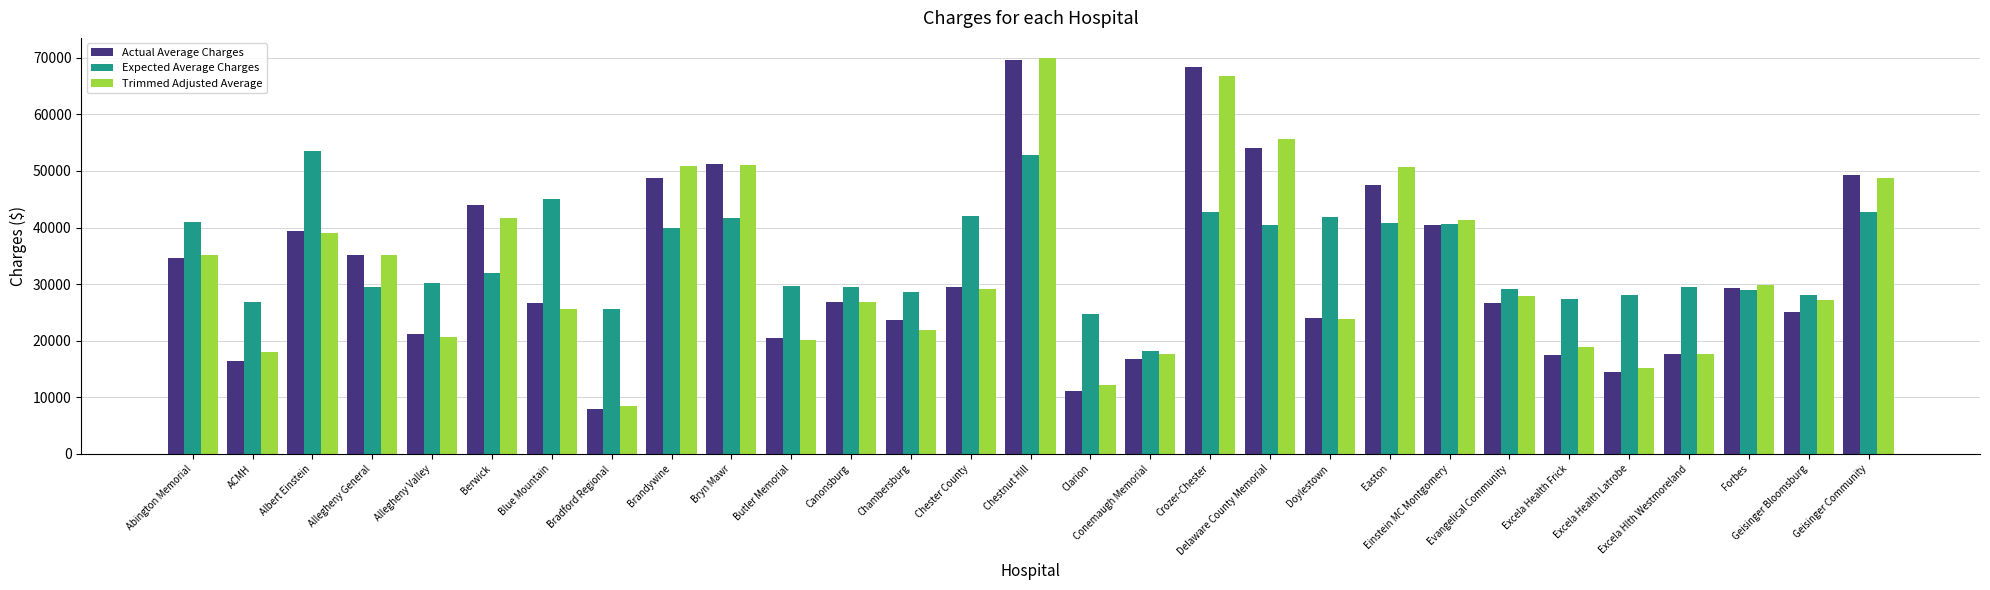

What is the average value of the Actual Average Charges series?

32328